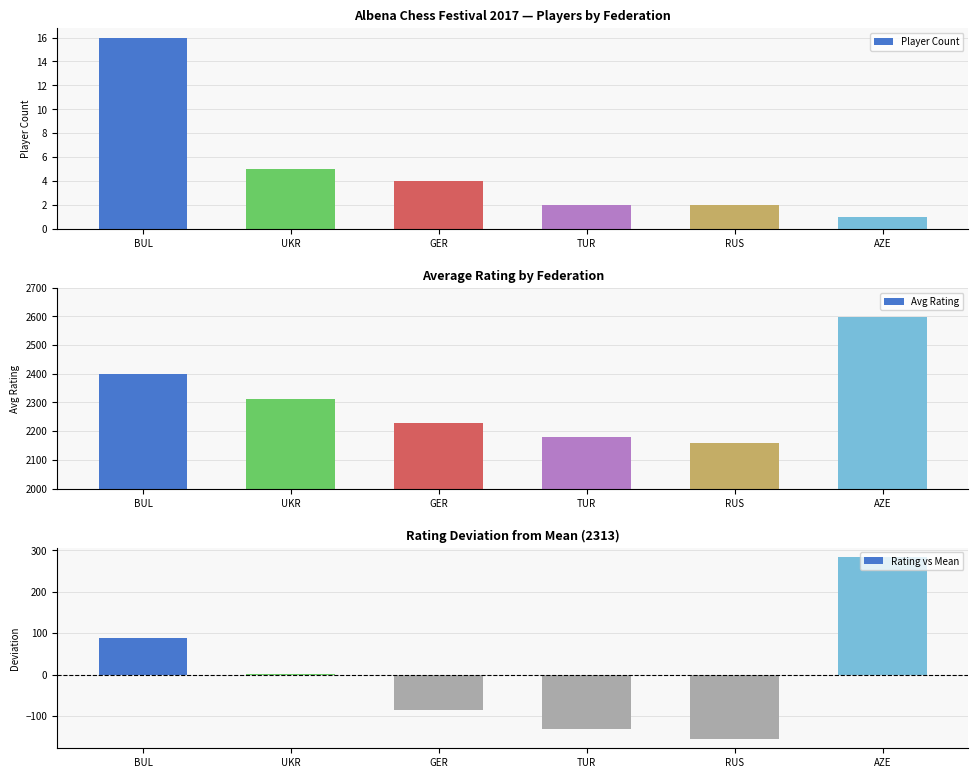

Does the chart contain any negative values?

Yes